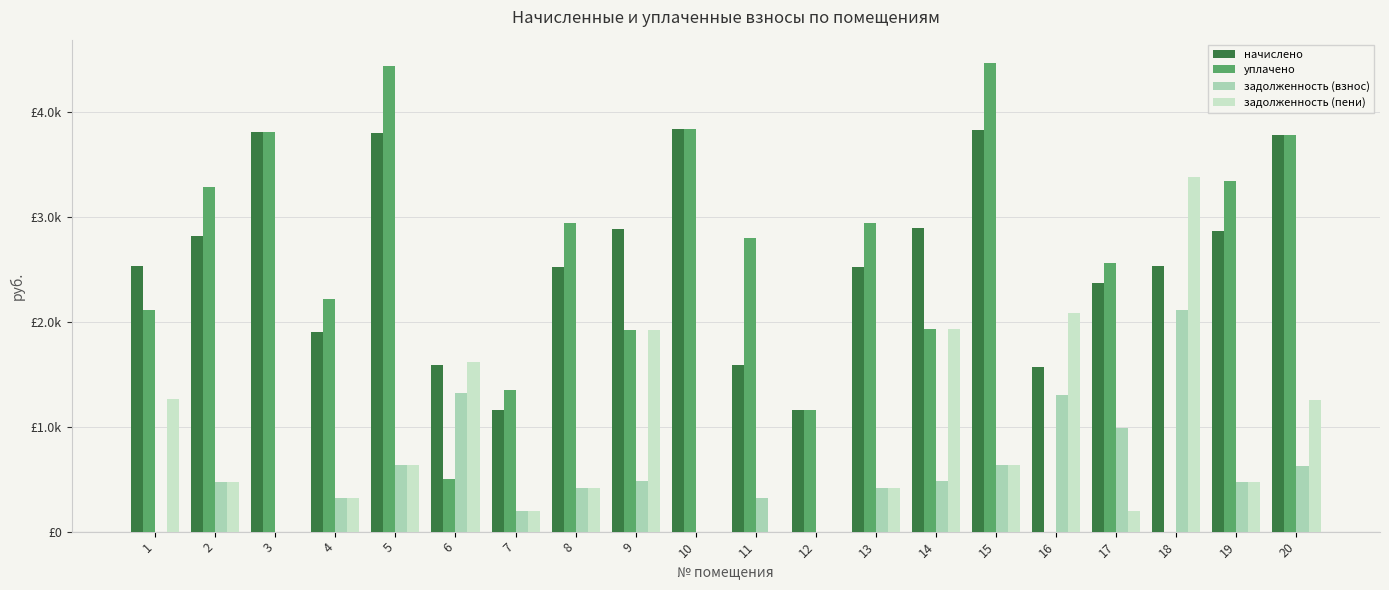

At how many categories does at least one series exceed 1700?

17